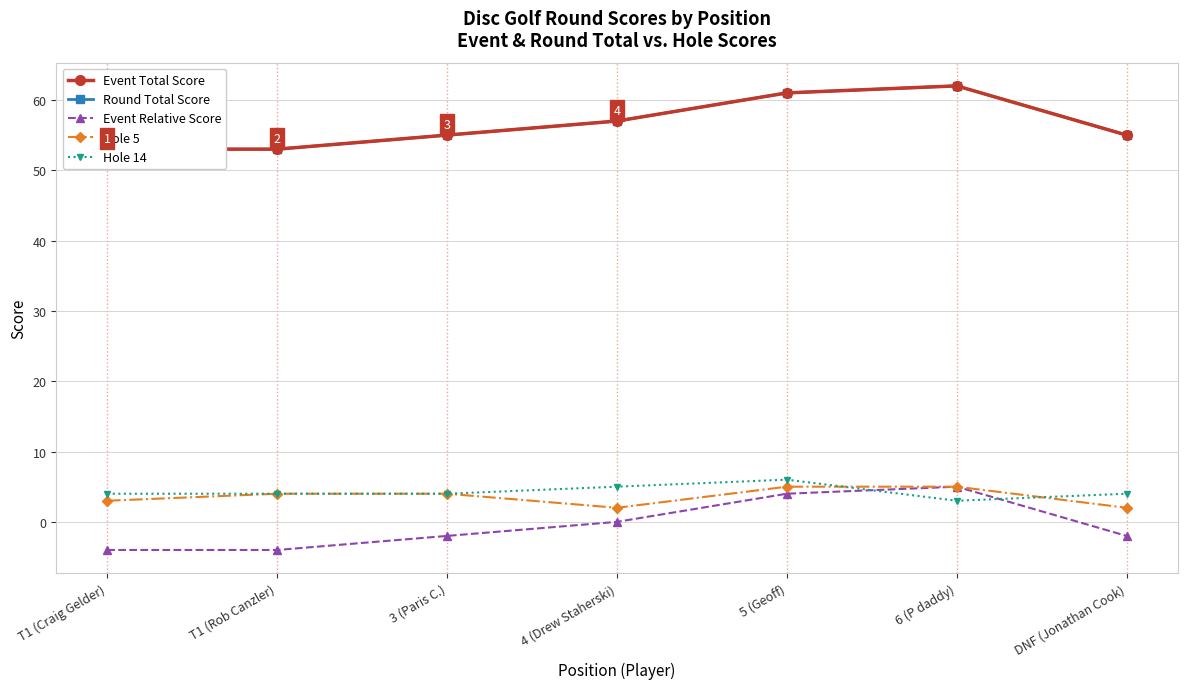

What is the spread (max minus min) of values at 6 (P daddy)?

59